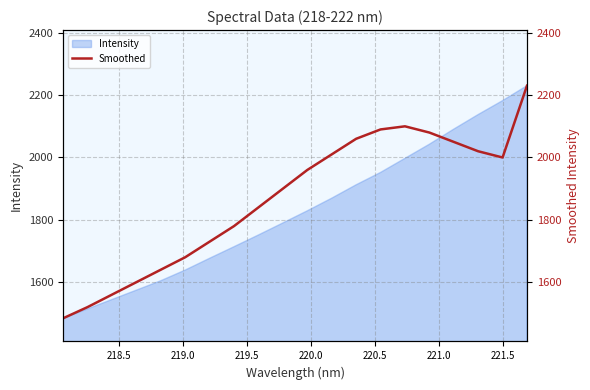

What is the maximum value for Intensity?

2230.3